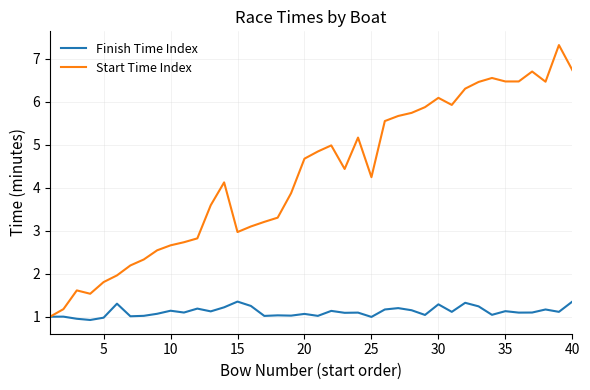

List the series in order of their peak value, lowest first.

Finish Time Index, Start Time Index